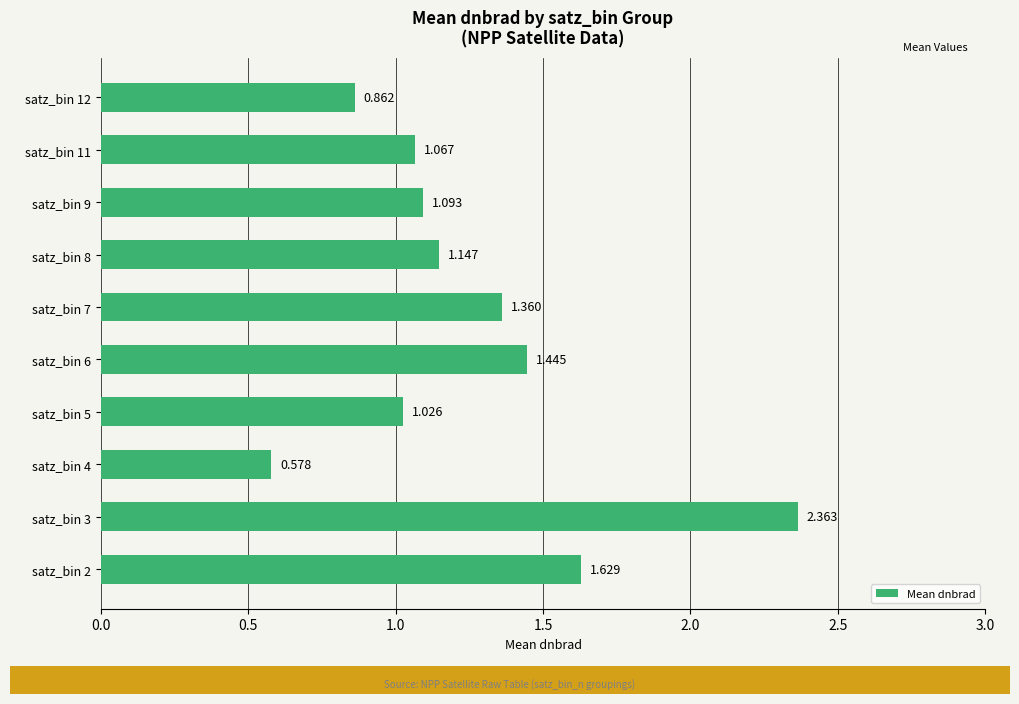

Does the chart contain stacked bars?

No